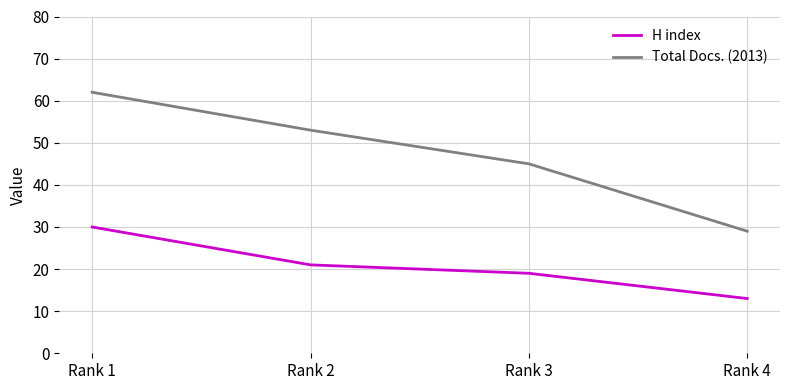

What is the average value of the H index series?

21